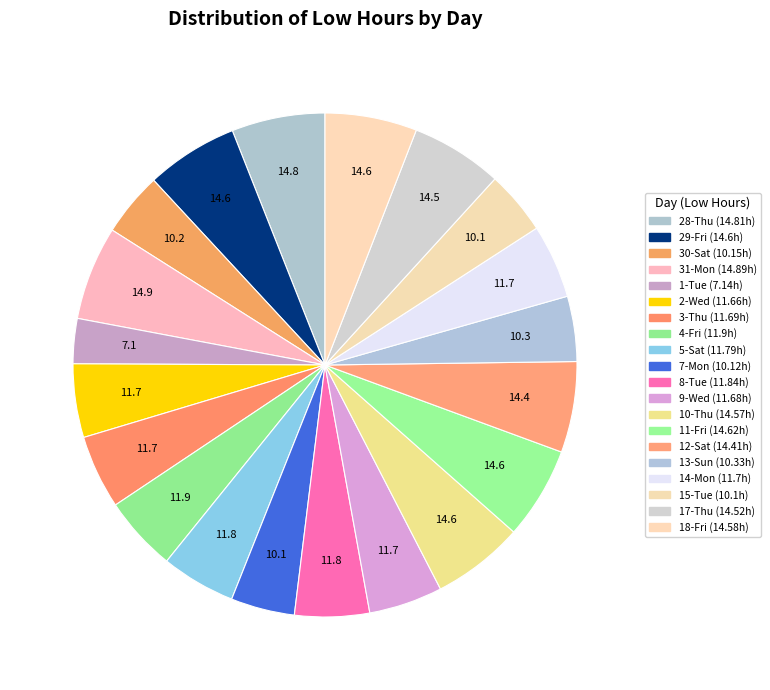

What percentage is NOT represented by 18-Fri?

94.1%